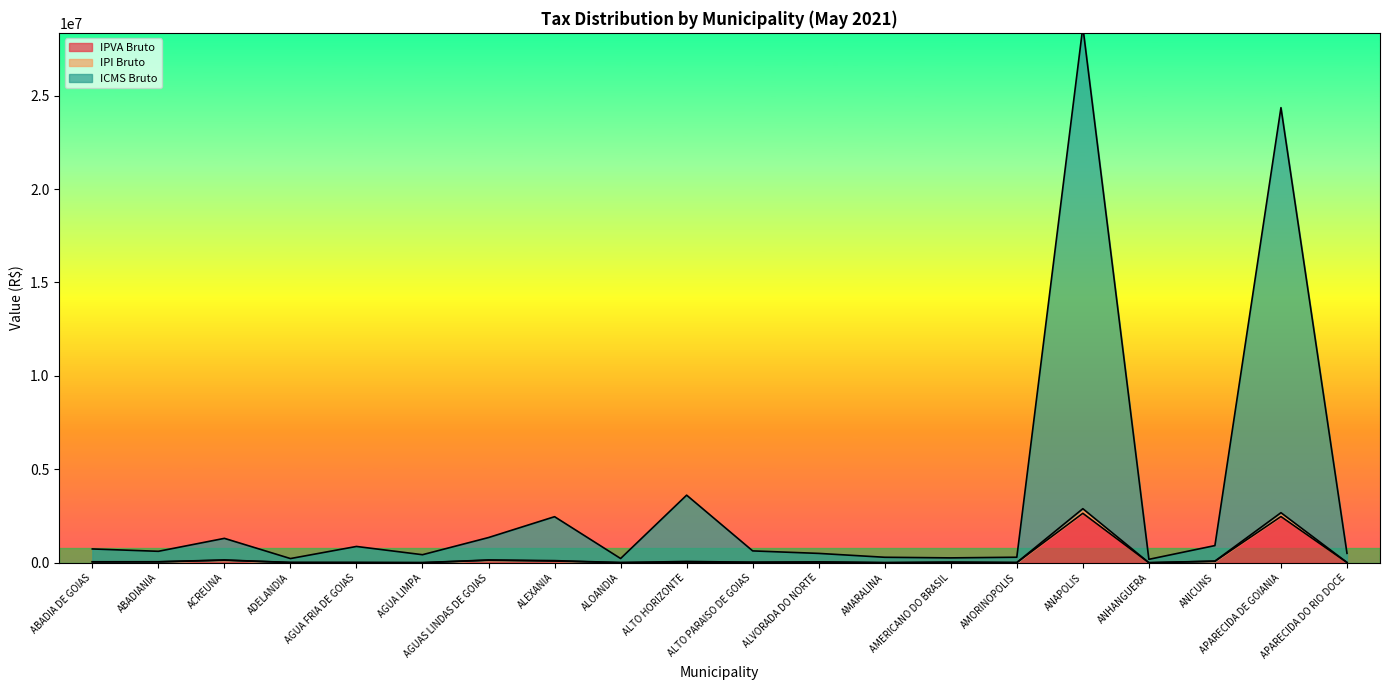

True or false: IPI Bruto and IPVA Bruto cross at least once.

False